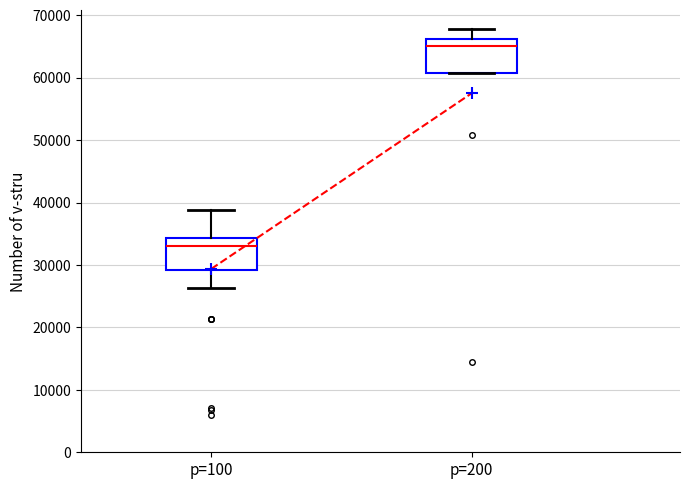

Reading left to right, read every box against the y-axis: the position of its median line, the range the box covers, and the ends of its whiskers. The values are not printed on the chart, so give them approximately, as read against the axis.

p=100: median 33000, box 29000 to 34000, whiskers 26000 to 39000
p=200: median 65000, box 61000 to 66000, whiskers 61000 to 68000